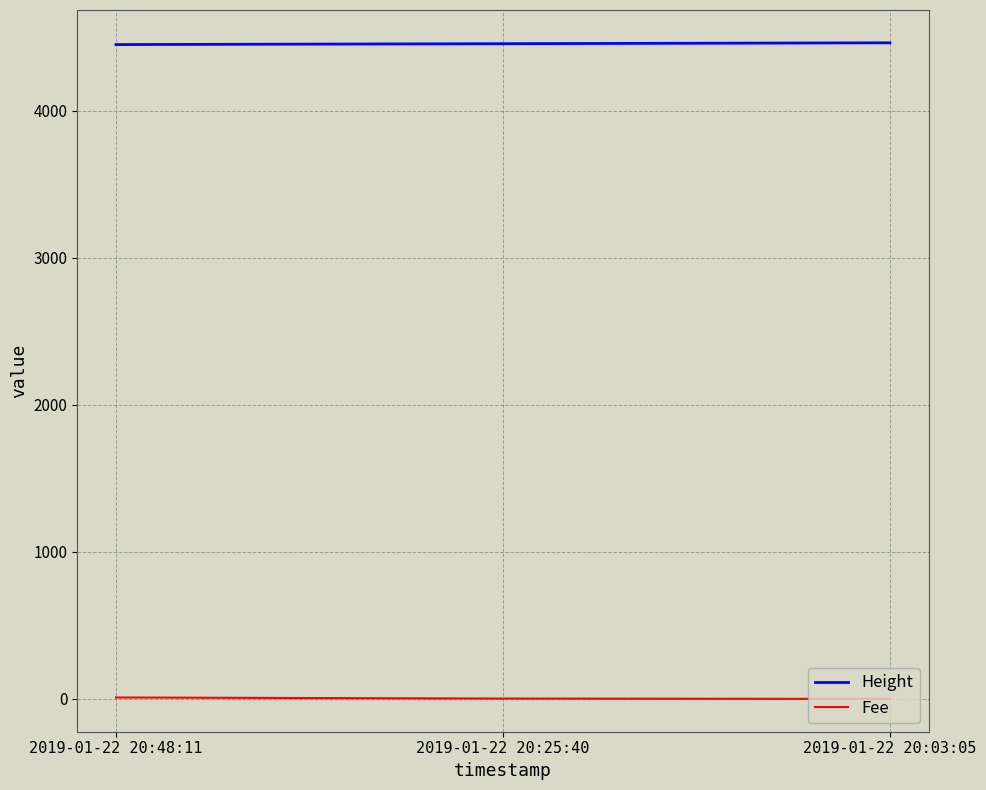

Is this an area chart (filled region under the line)?

No